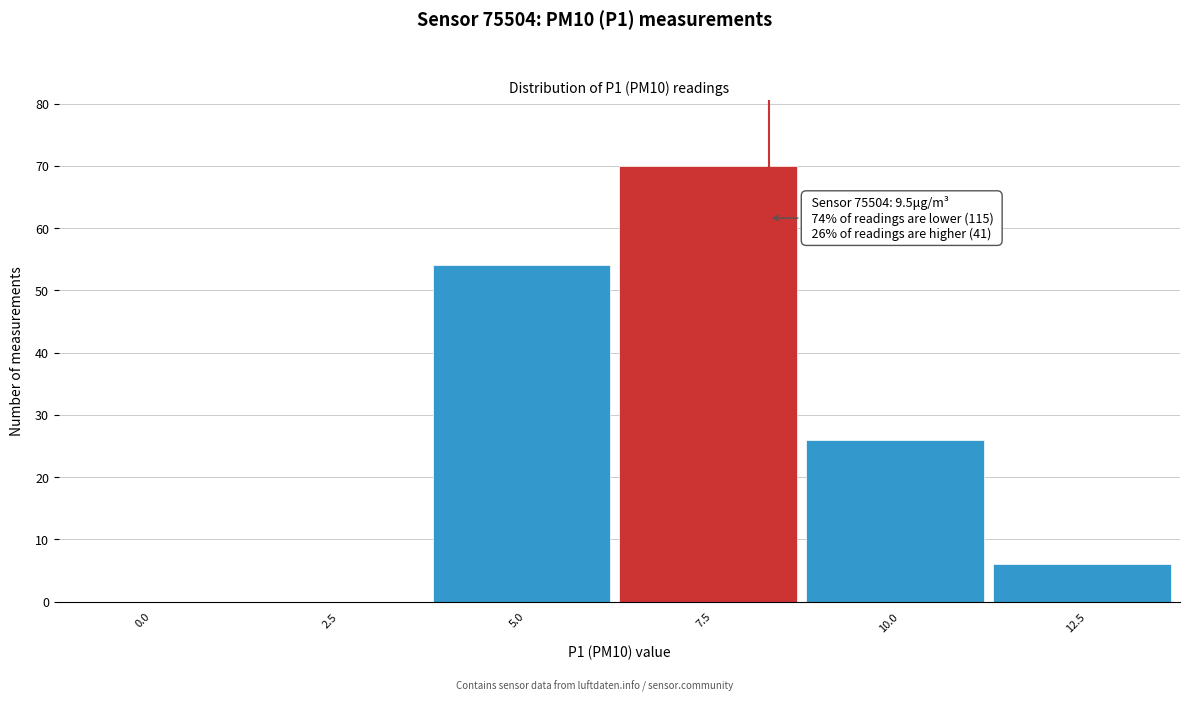

Reading left to right, list all the values displayed in this chart.

0.0=0	2.5=0	5.0=54	7.5=70	10.0=26	12.5=6